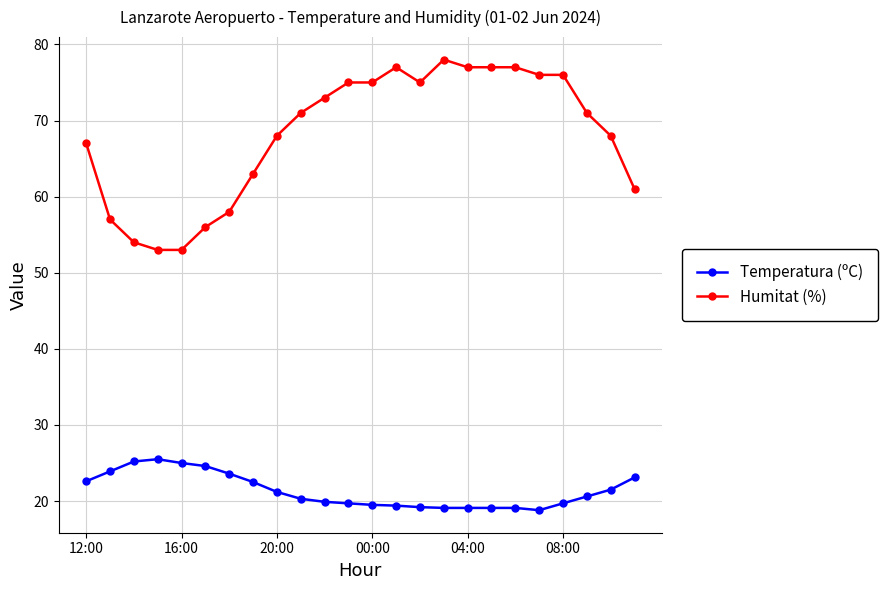

True or false: Temperatura (ºC) has more than 0 interior local peaks.

True